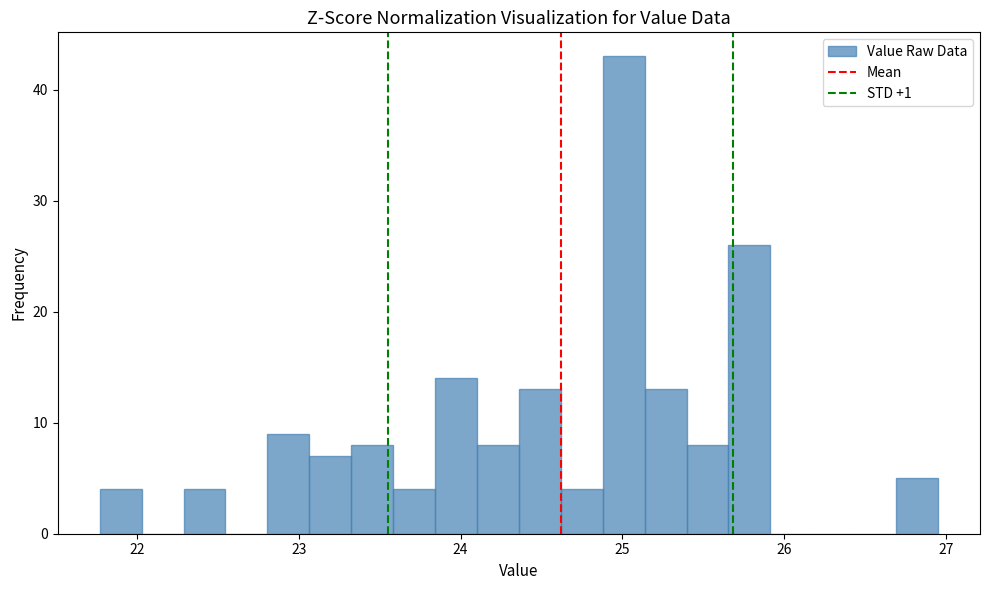

Read against the x-axis, roughly where is the centre of the tallest bar?

25.0